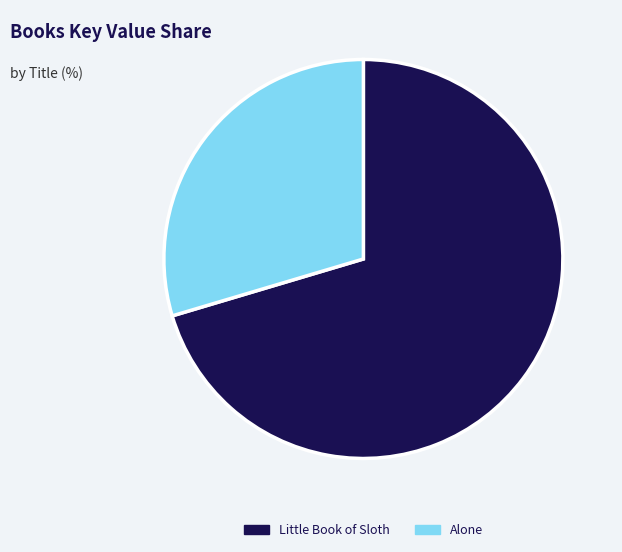

Do Little Book of Sloth and Alone together represent more than half of the pie?

Yes